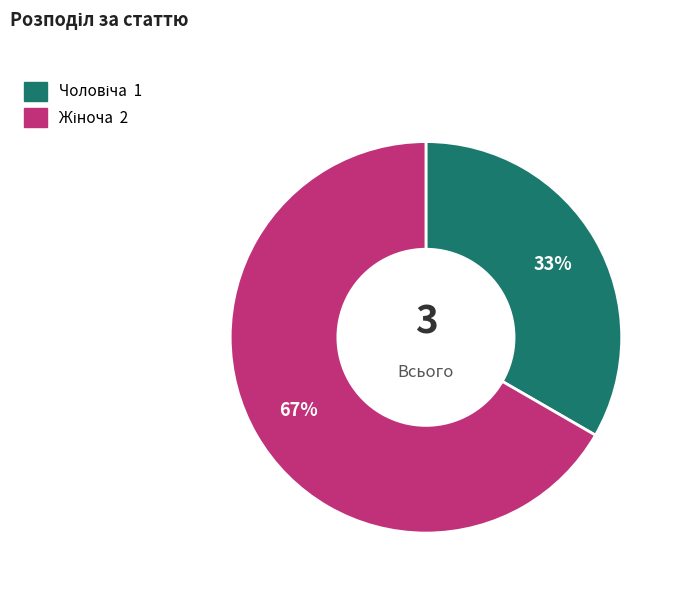

Is there any slice that represents more than half of the pie?

Yes